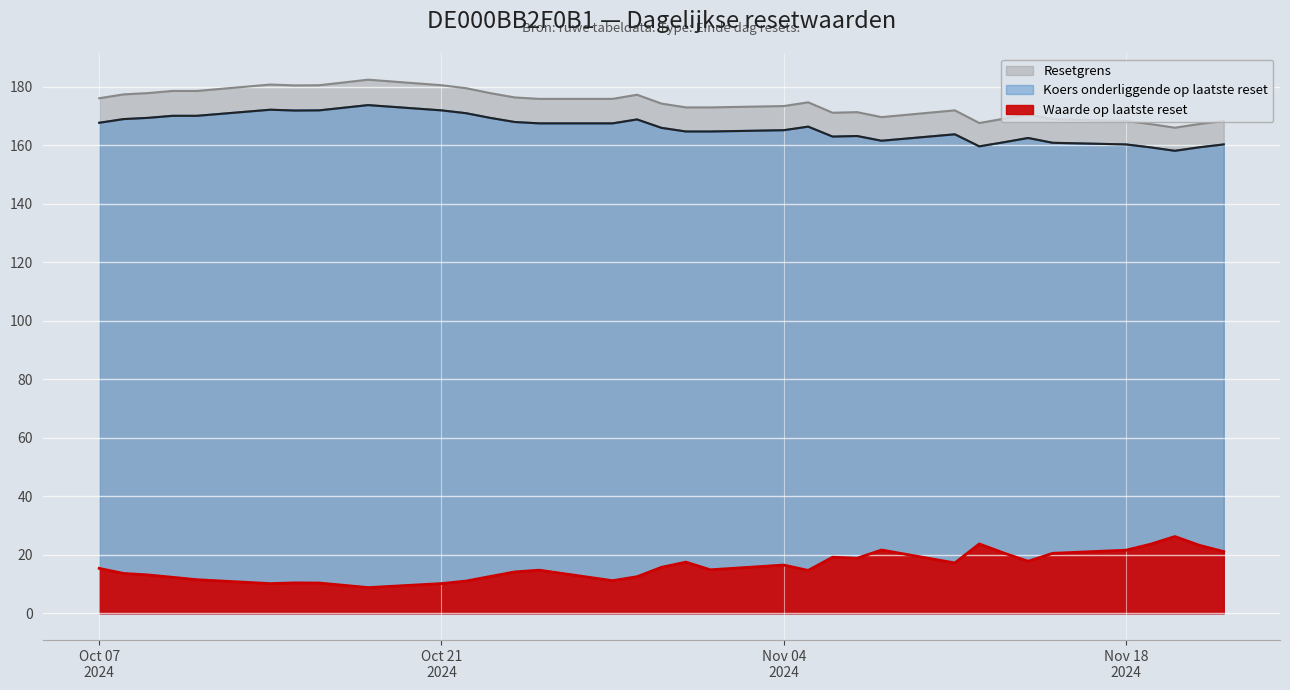

What is the minimum value for Koers onderliggende op laatste reset?

166.0